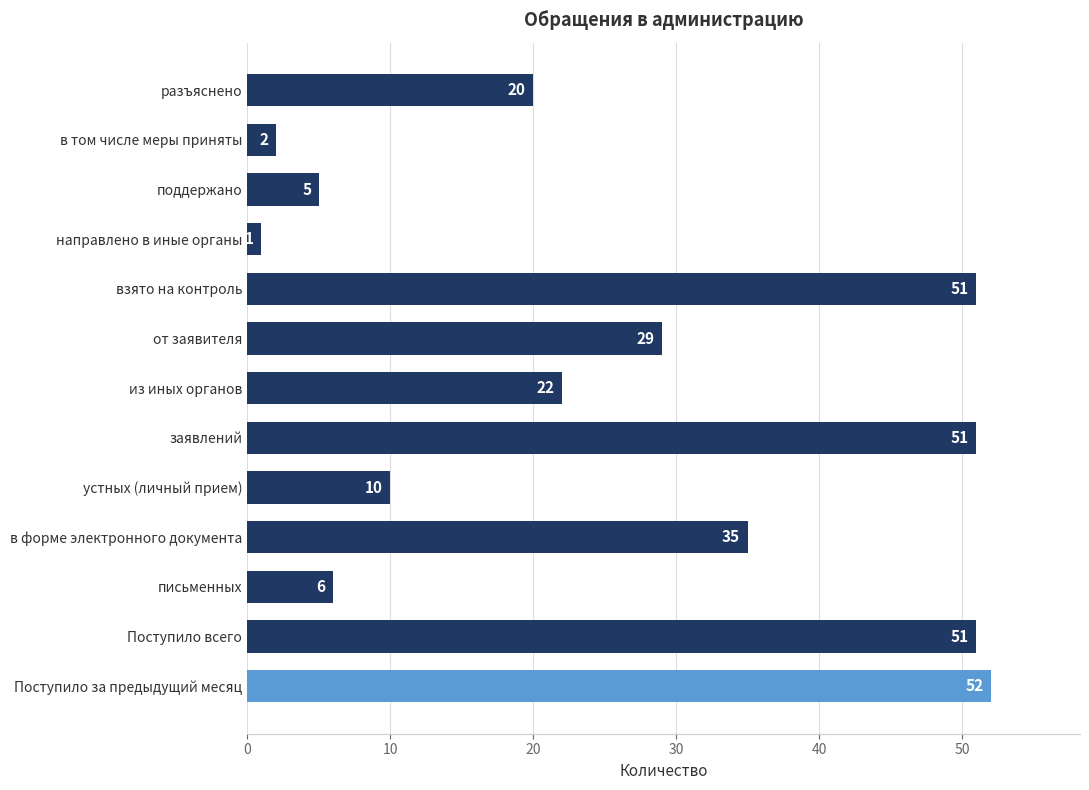

Which has a higher value, от заявителя or в форме электронного документа?

в форме электронного документа